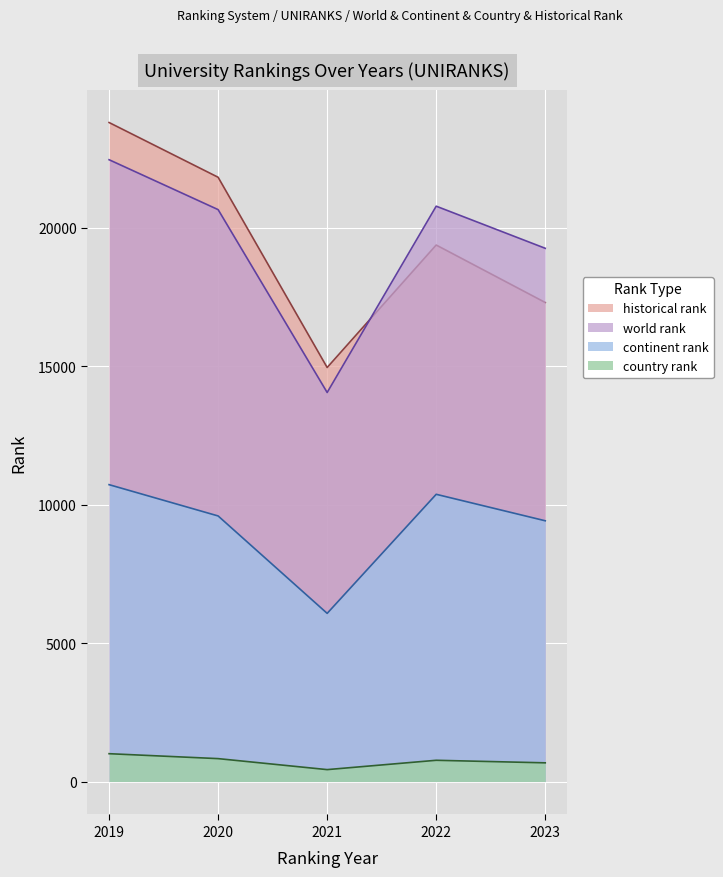

True or false: historical rank and country rank cross at least once.

False